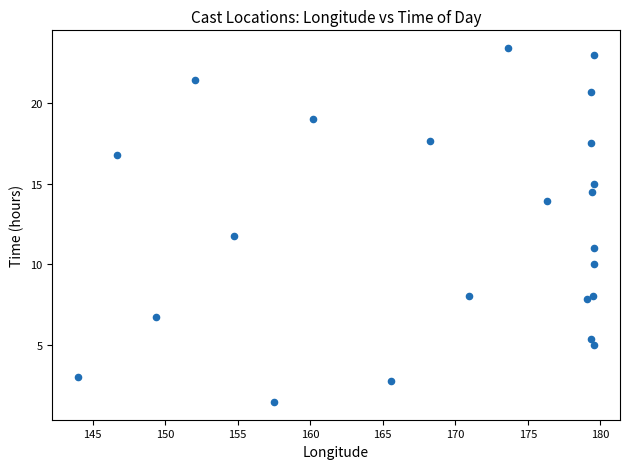

What Y value in the scatter plot is closest to 12?

11.8